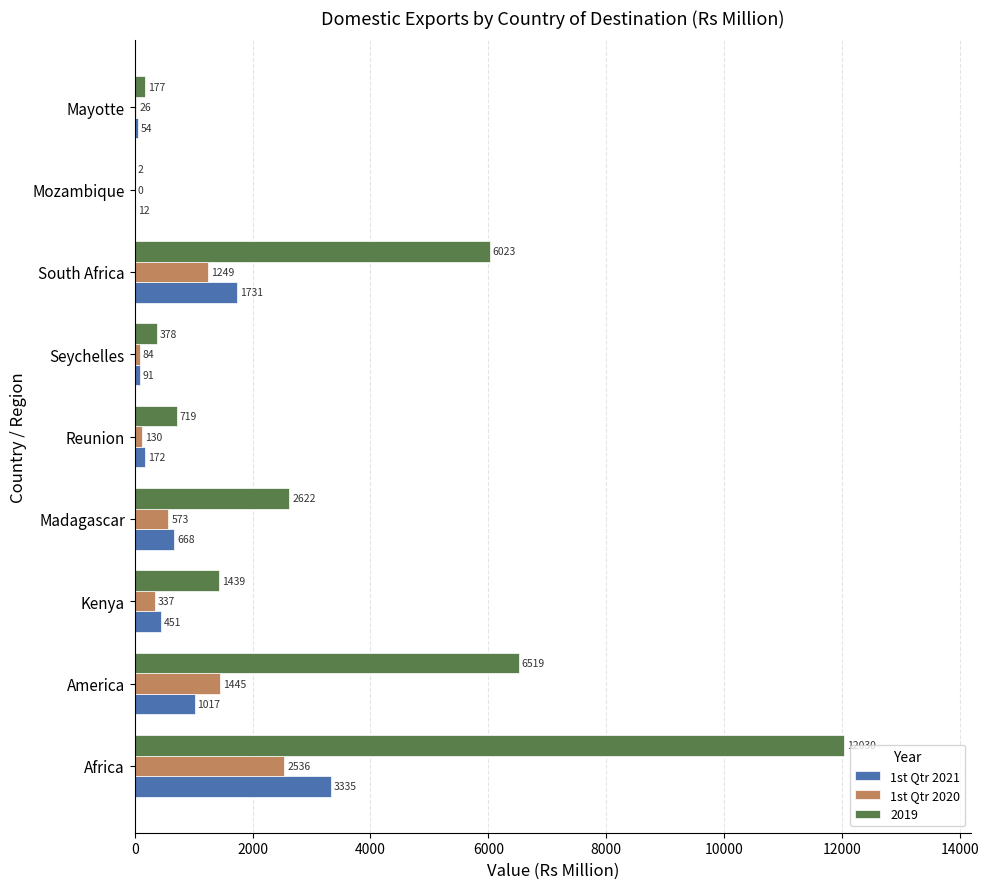

What is the sum of all 1st Qtr 2021 values?

7531